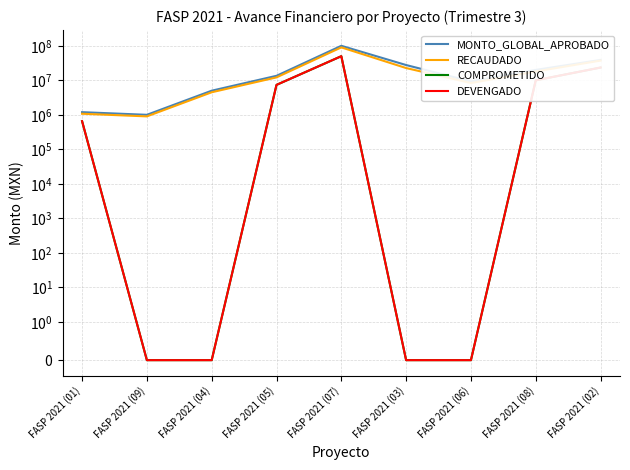

True or false: DEVENGADO has more than 2 interior local peaks.

False